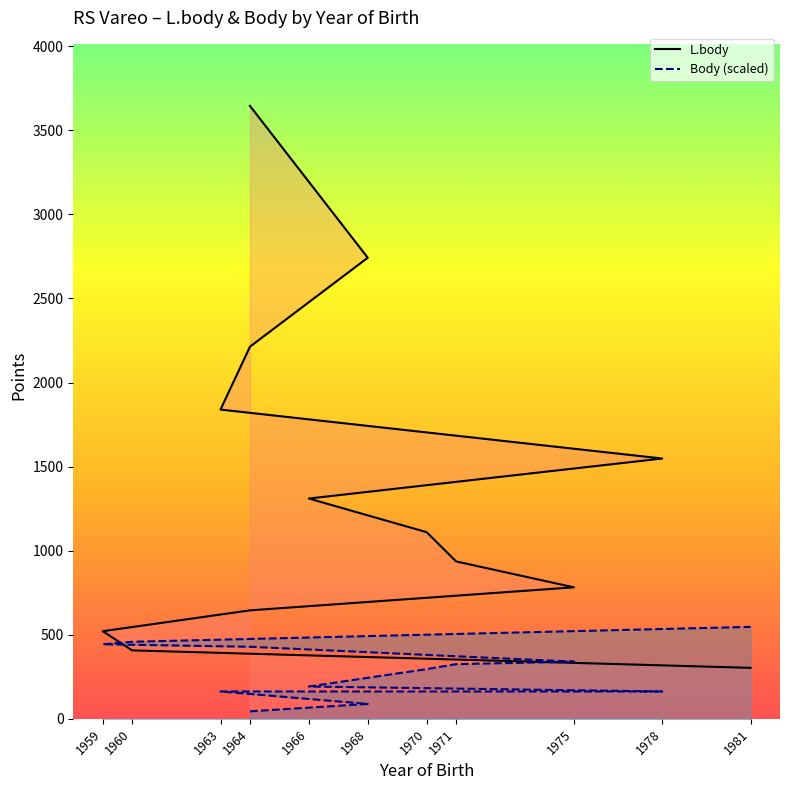

Where is Body (scaled) nearest to the value 295?

1970